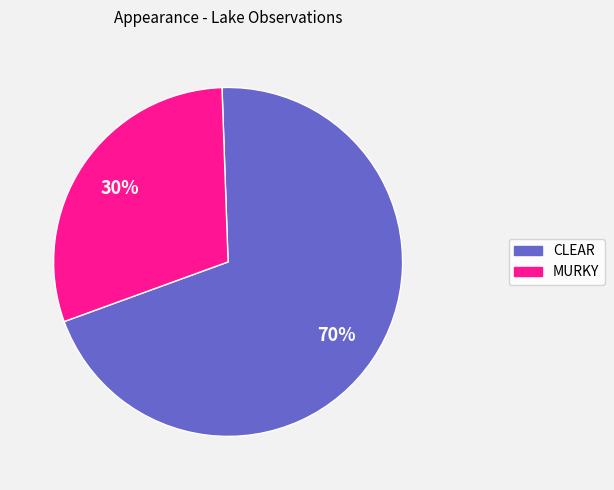

Is there any slice that represents more than half of the pie?

Yes